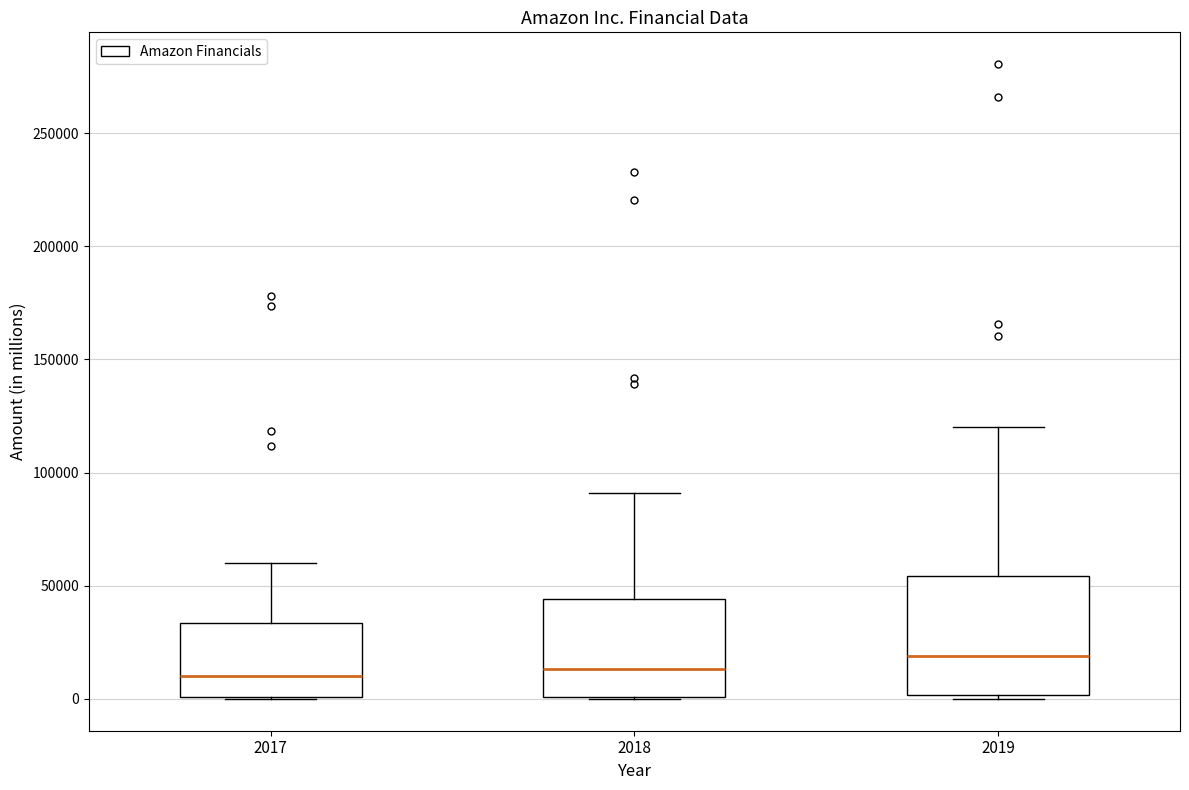

Which box's median line is the highest?

2019